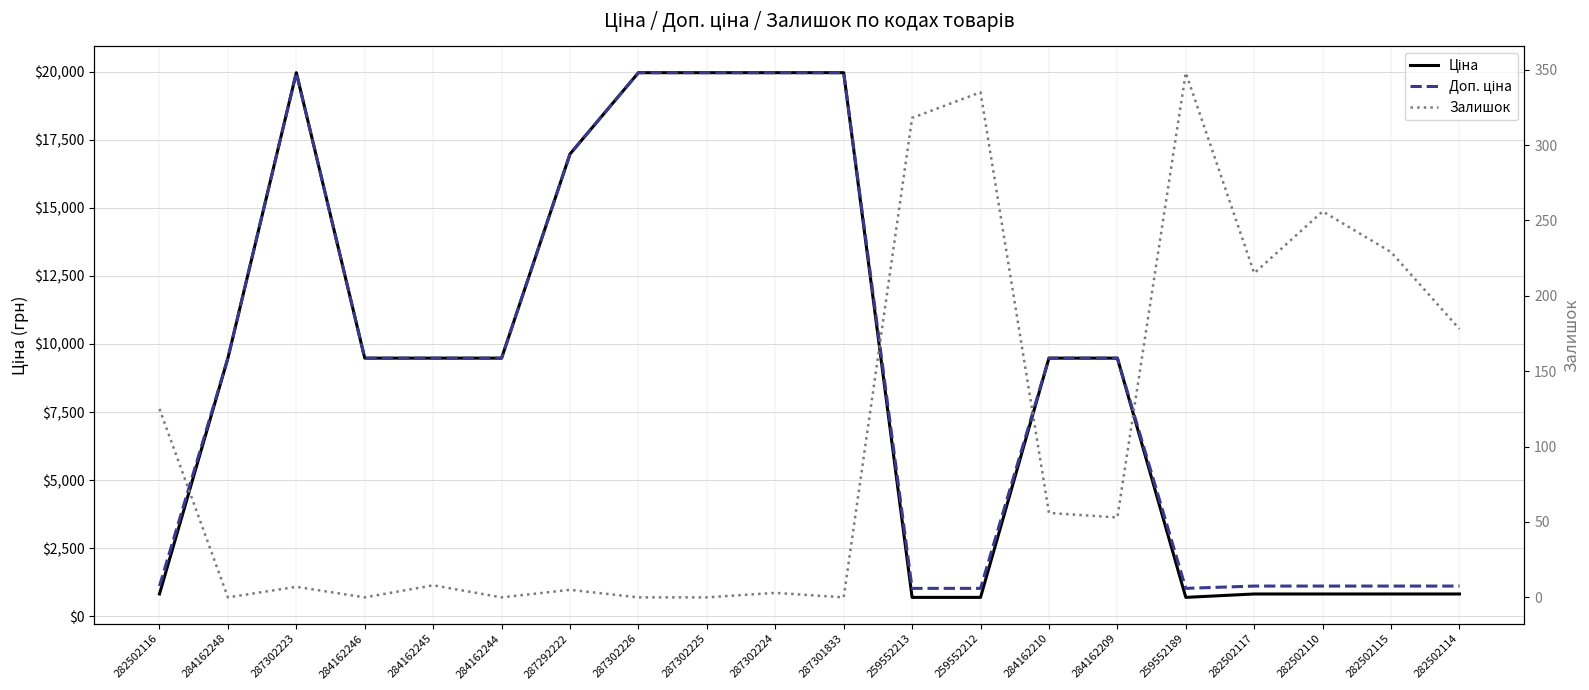

Which category has the highest value in the Ціна series?

287302223